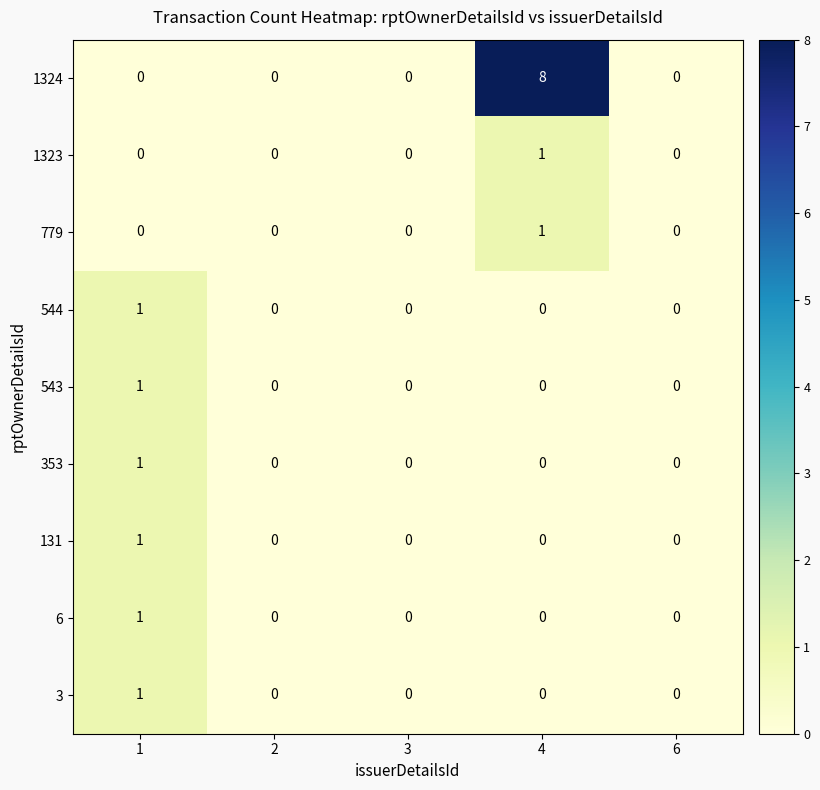

Is the value of 3 at 1 greater than the value of 779 at 1?

Yes